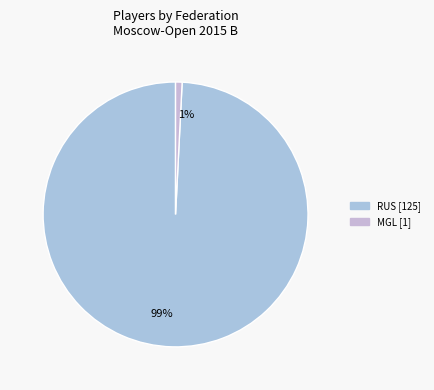

To the nearest percent, what is the difference between the largest and smallest slice percentages?

98%